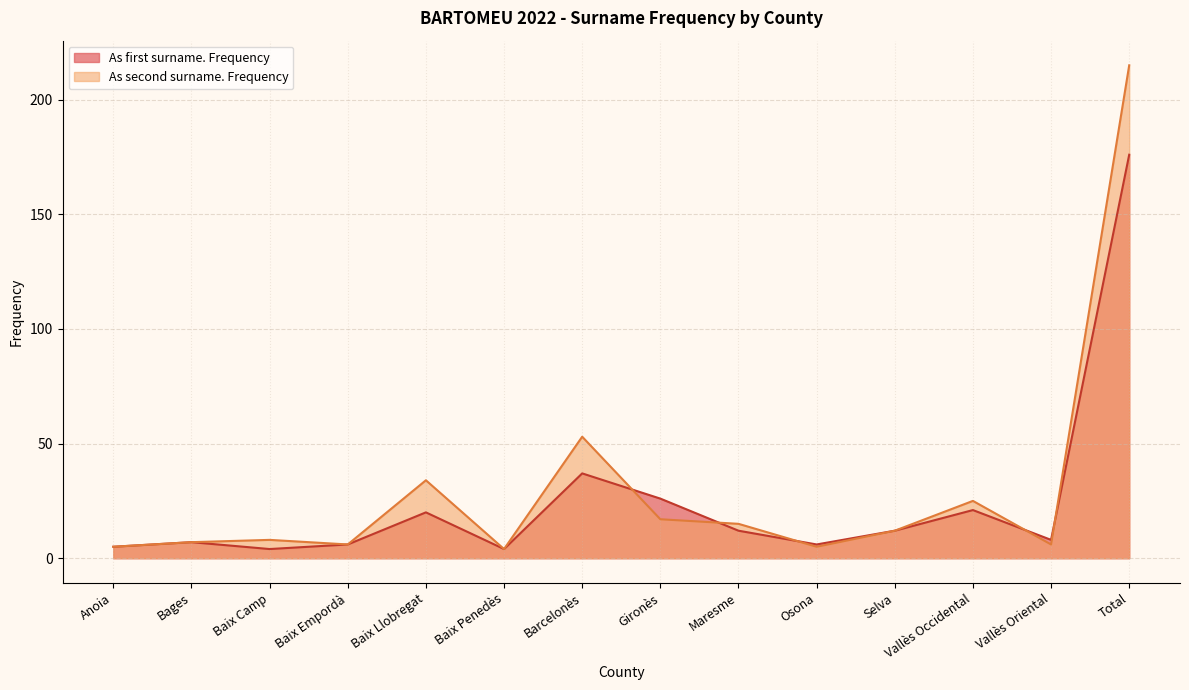

What is the sum of the As first surname. Frequency values at Selva and Bages?

19